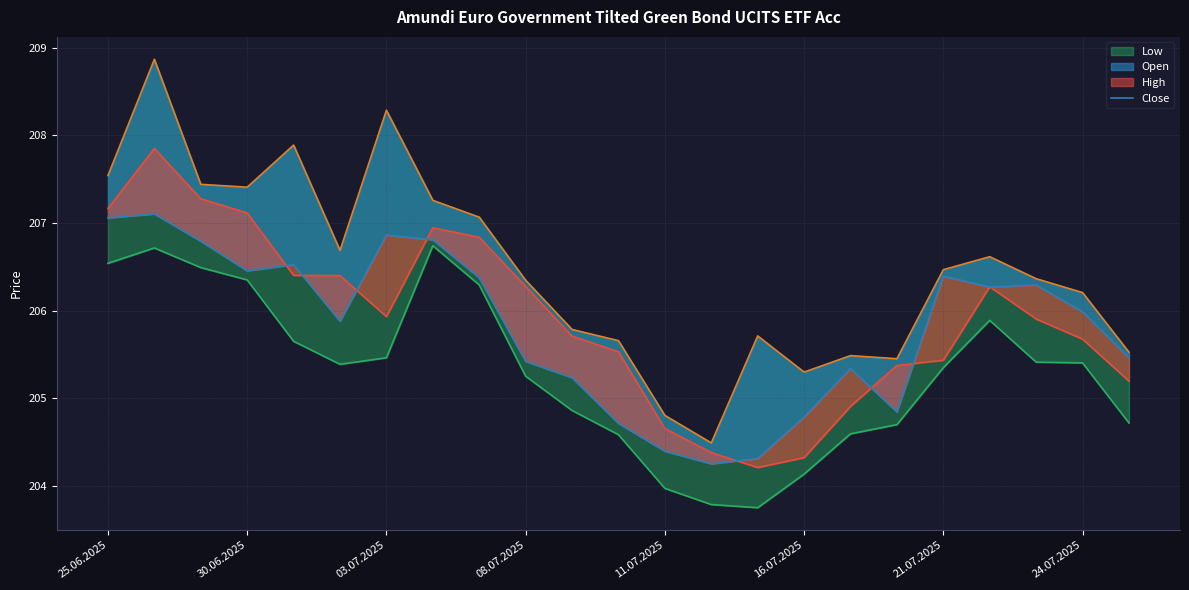

What is the difference between the Low values at 11 and 9?

0.7